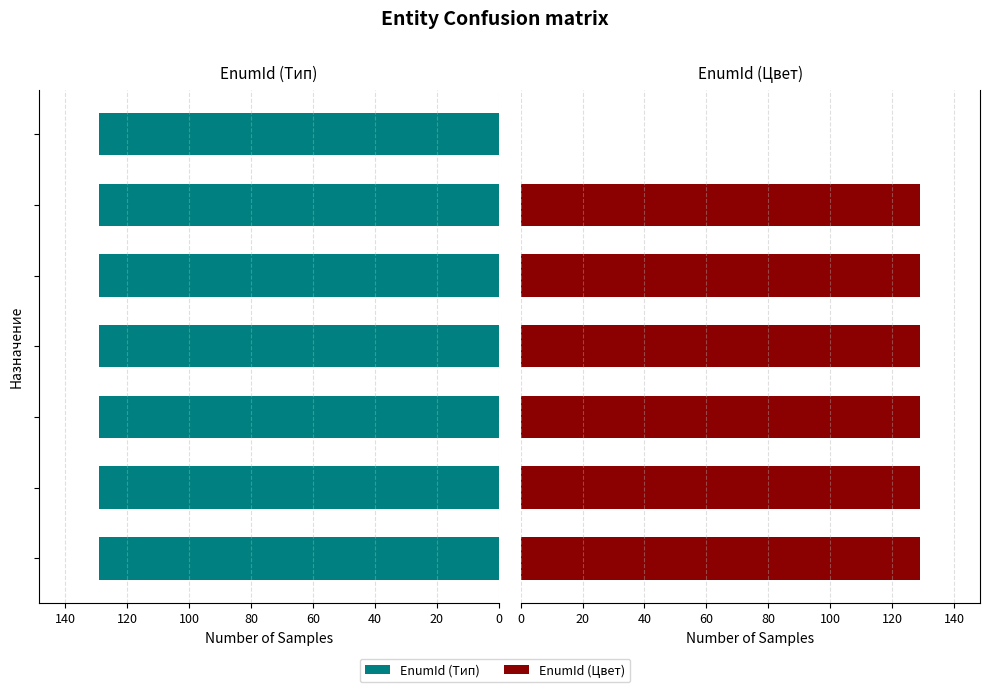

What is the highest value of the EnumId (Тип) series?

129.0